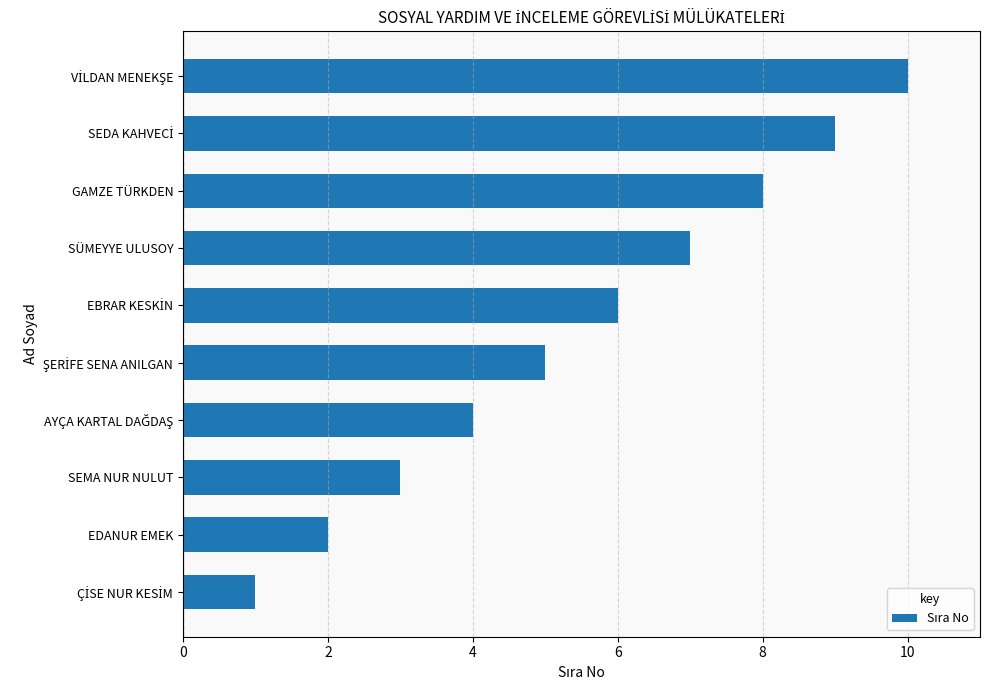

What value does the data have at SÜMEYYE ULUSOY?

7